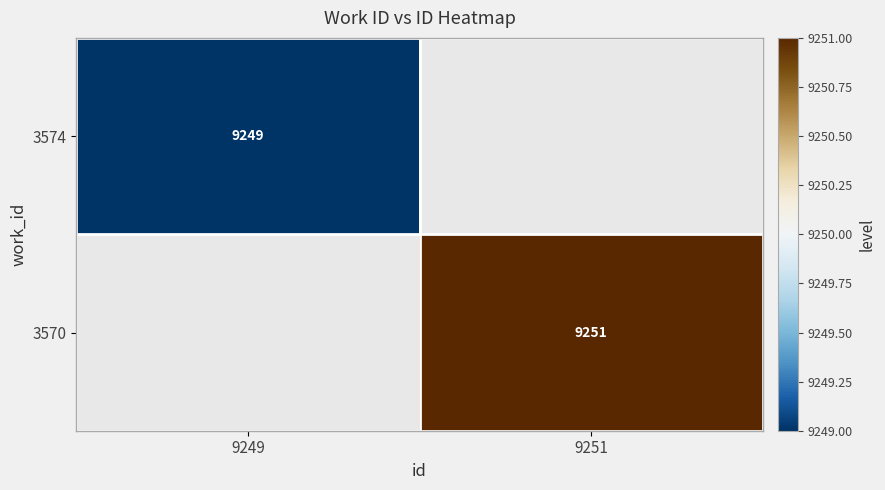

Is the value of 3574 at 9249 greater than the value of 3570 at 9251?

No